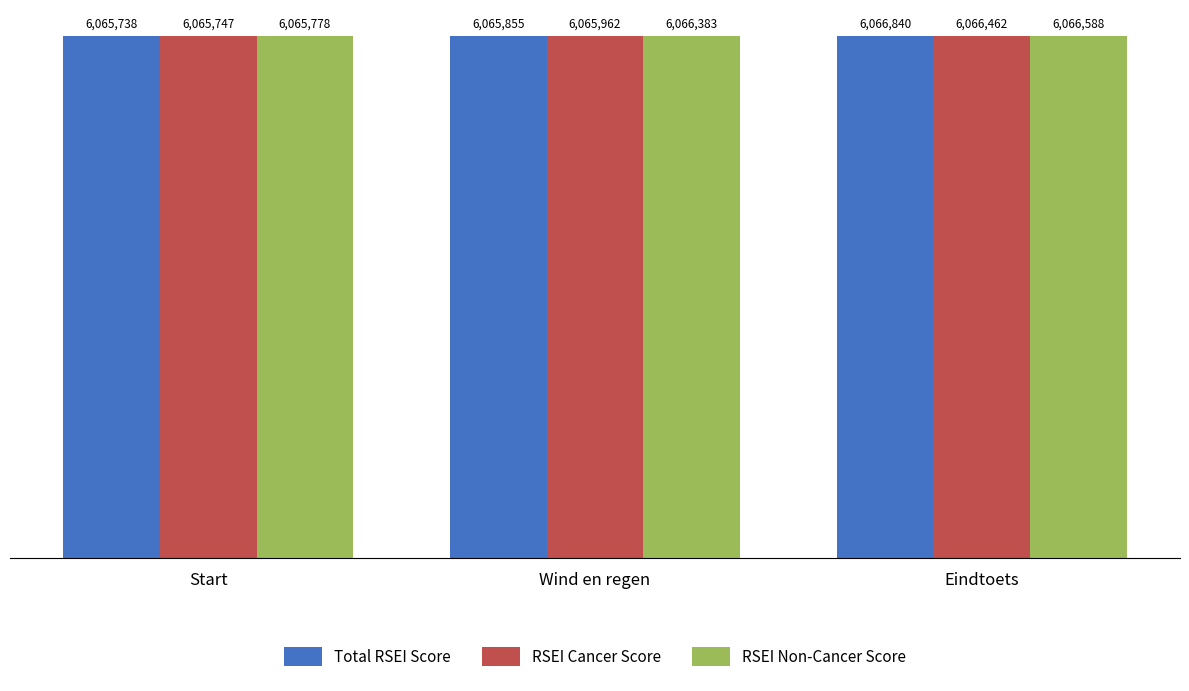

Rank the series by their average value, from lowest to highest.

RSEI Cancer Score, Total RSEI Score, RSEI Non-Cancer Score